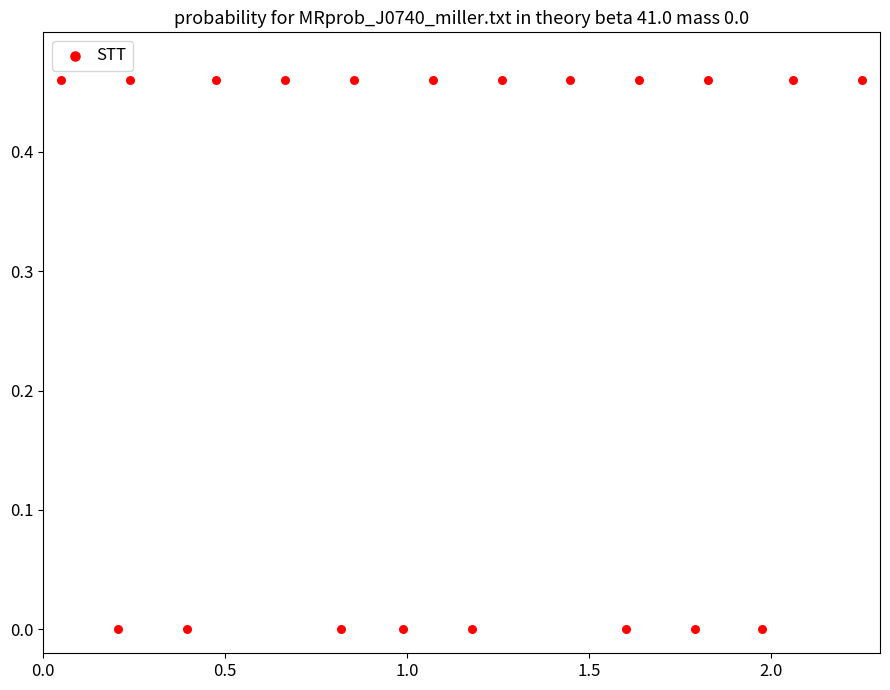

What is the range of X values (max minus min)?

2.2